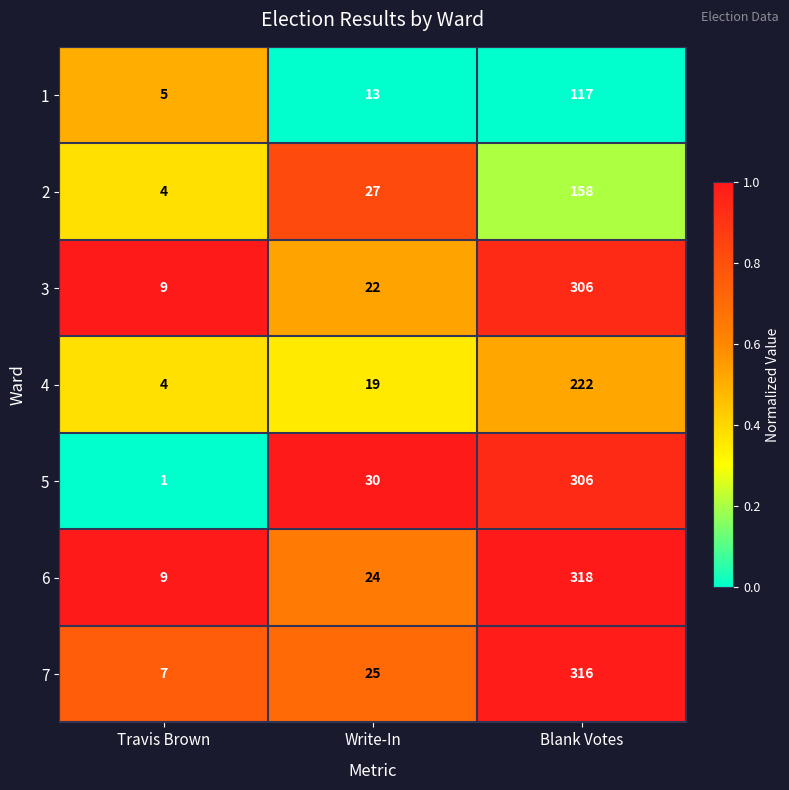

Which category has the highest value across all series?

Blank Votes